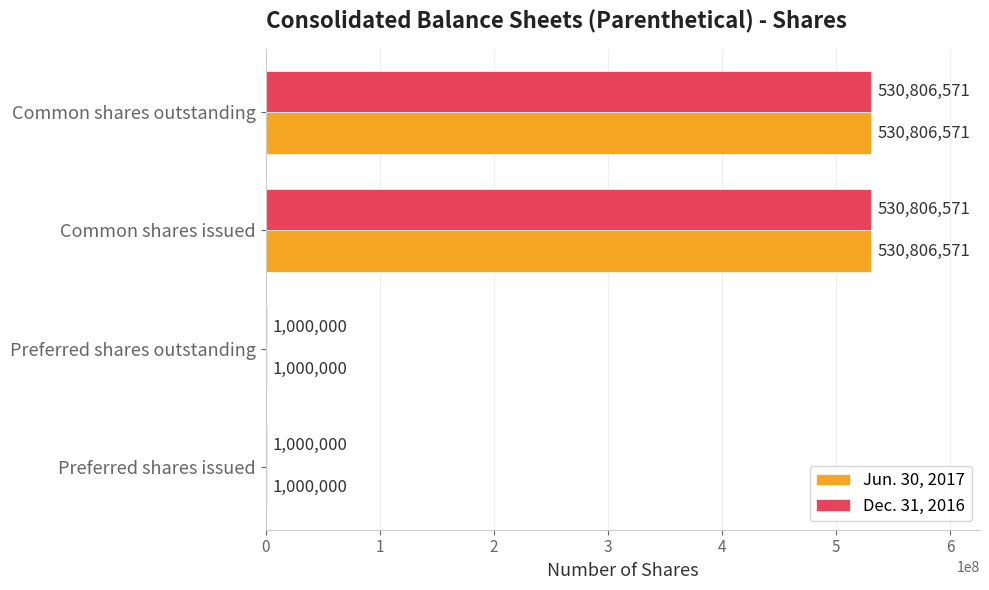

The Dec. 31, 2016 series shows 739415679 at Common shares issued. True or false?

False